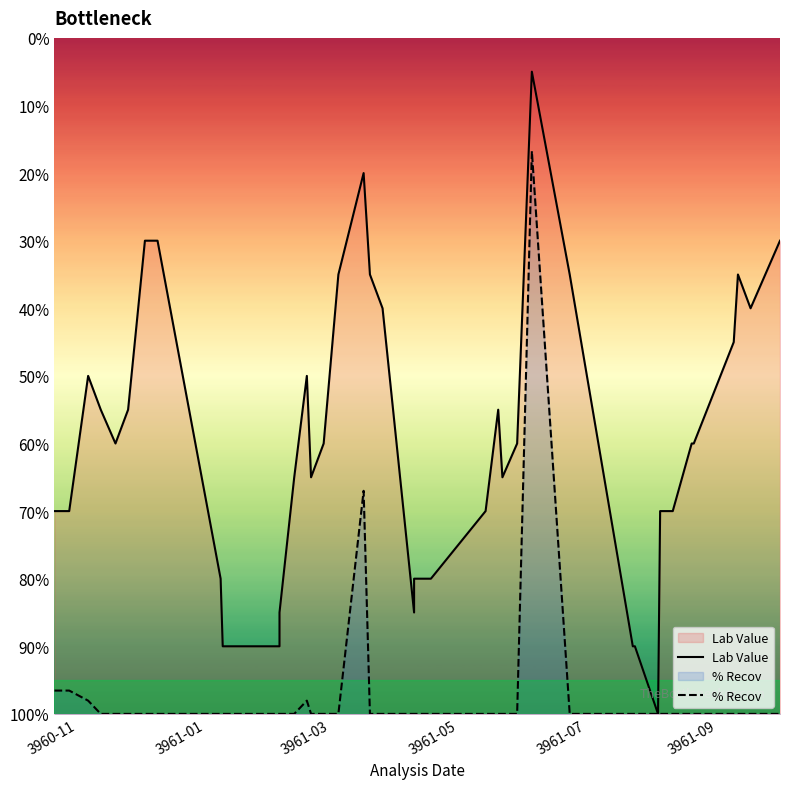

How many interior local peaks does the Lab Value series have?

6